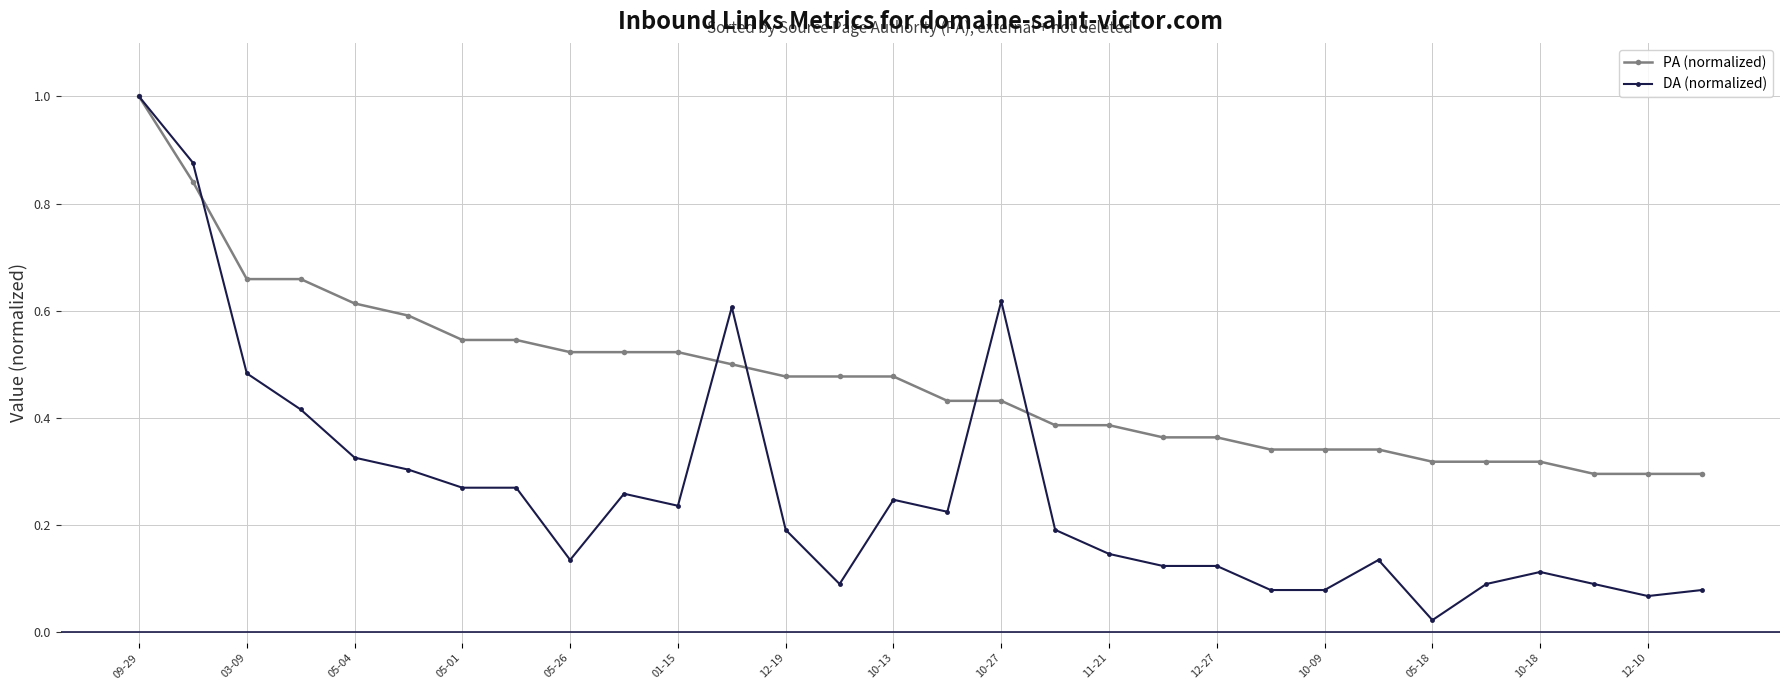

Which series has the widest spread of values?

DA (normalized)